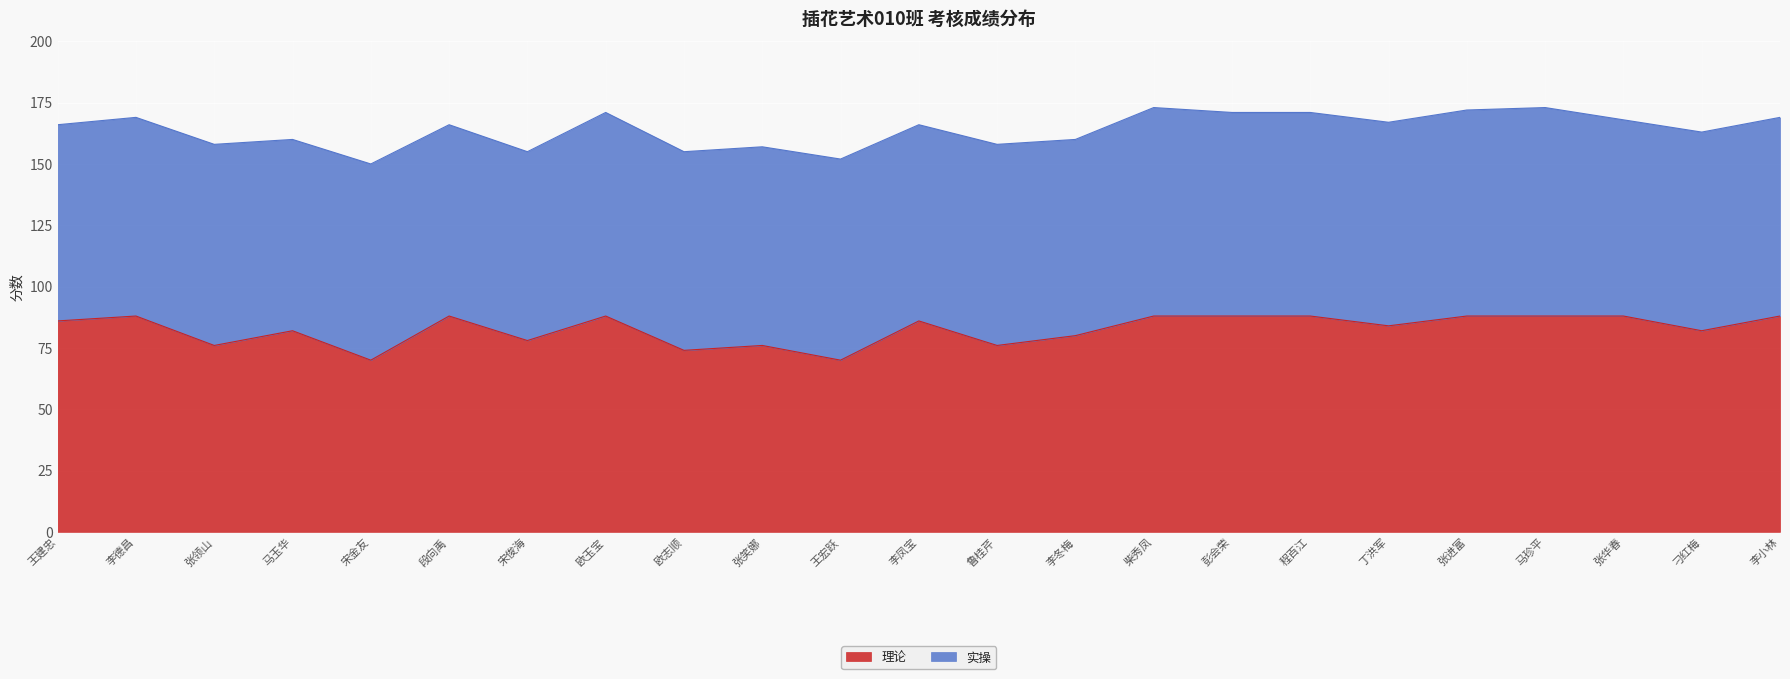

What is the label of the 9th point from the left?

欧志顺